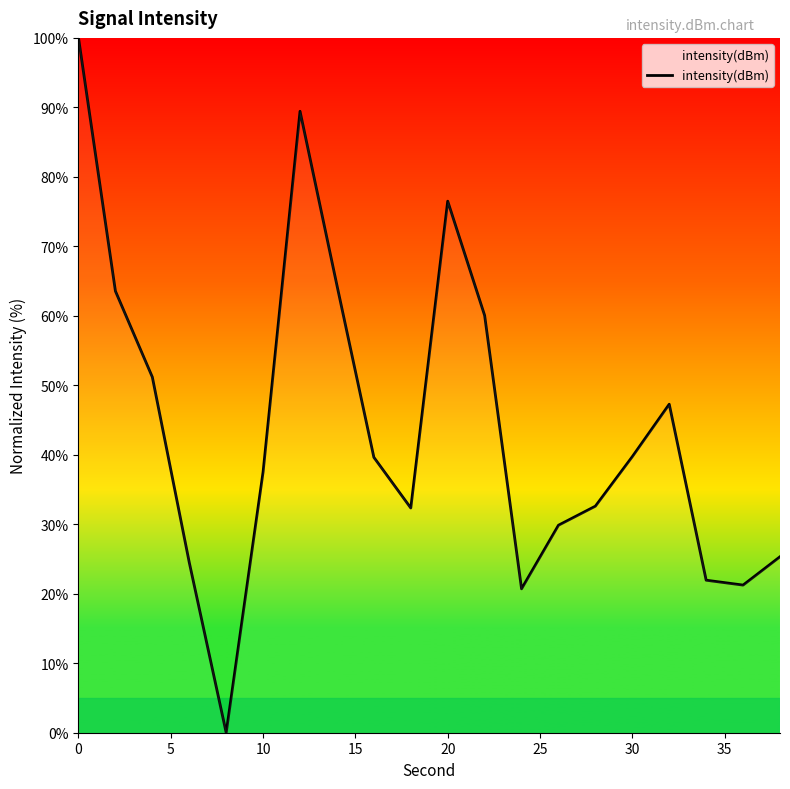

What is the maximum value shown in the chart?

100.0